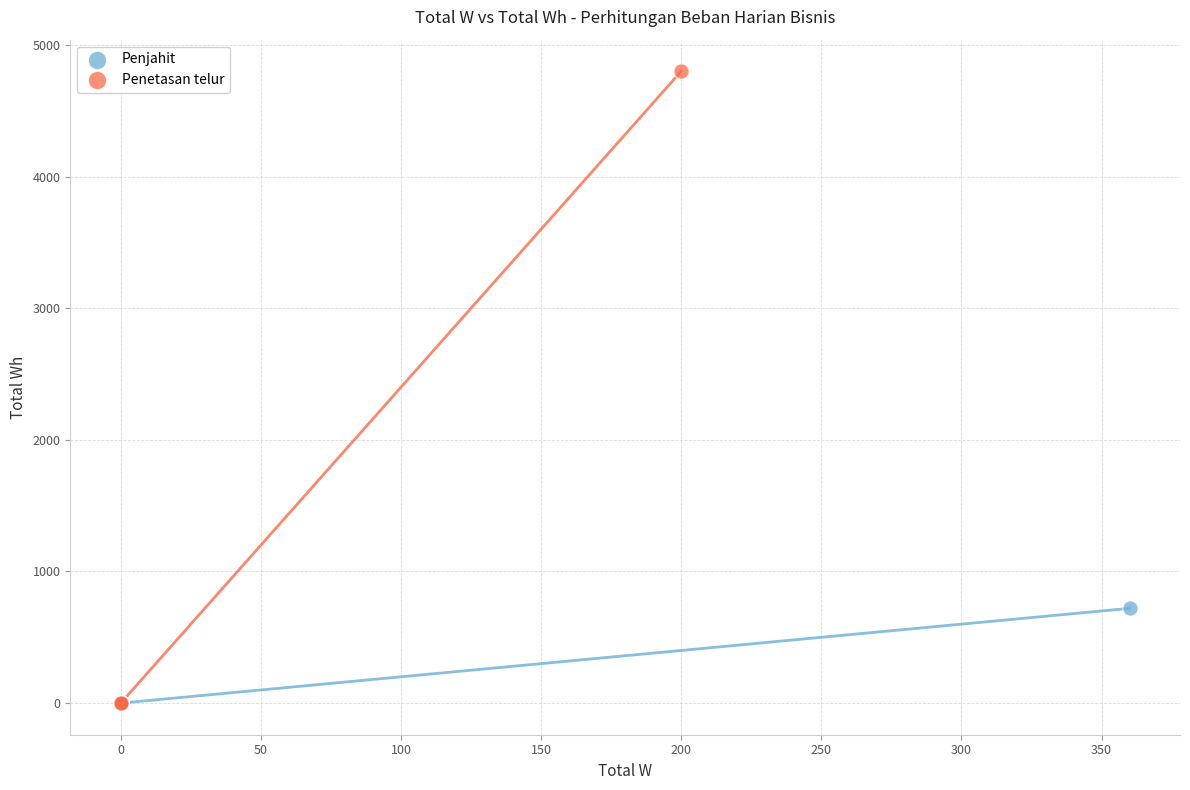

What are all the series names shown in the legend?

Penjahit, Penetasan telur